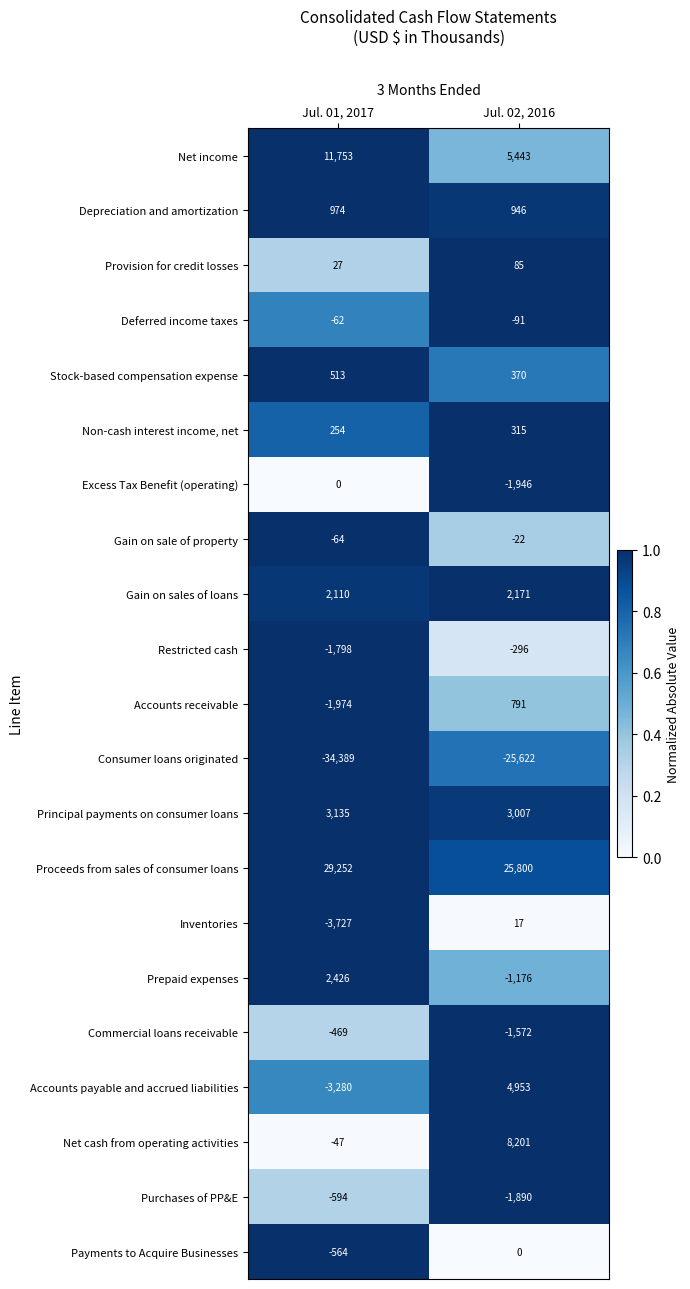

What is the maximum value shown in the chart?

29252